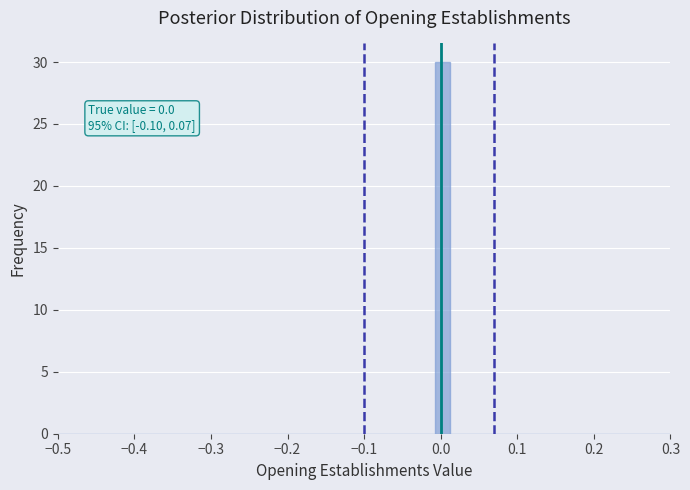

Read against the x-axis, roughly where is the centre of the tallest bar?

0.00